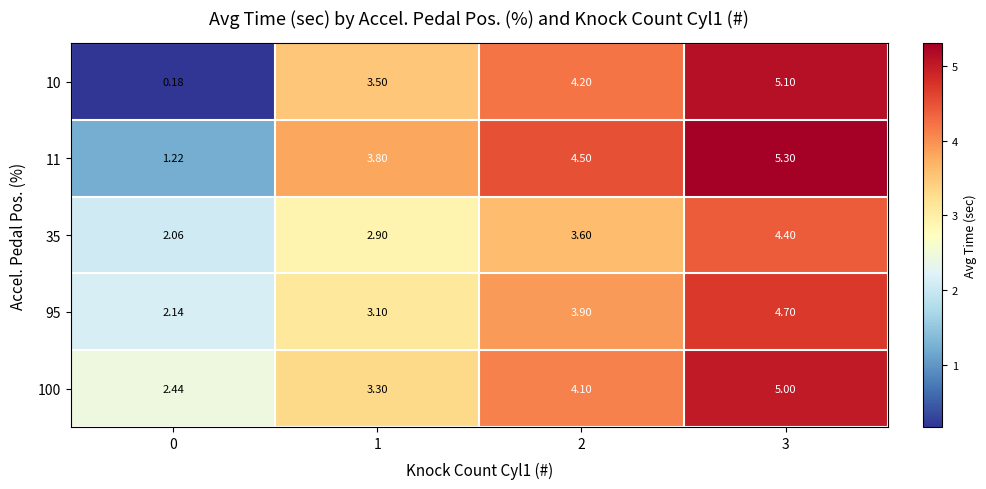

Is the value of 11 at 0 greater than the value of 10 at 3?

No